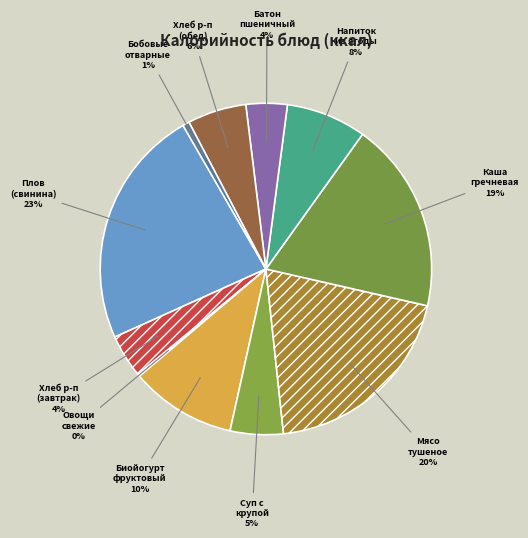

Which category has the smallest portion of the pie?

Овощи натуральные свежие